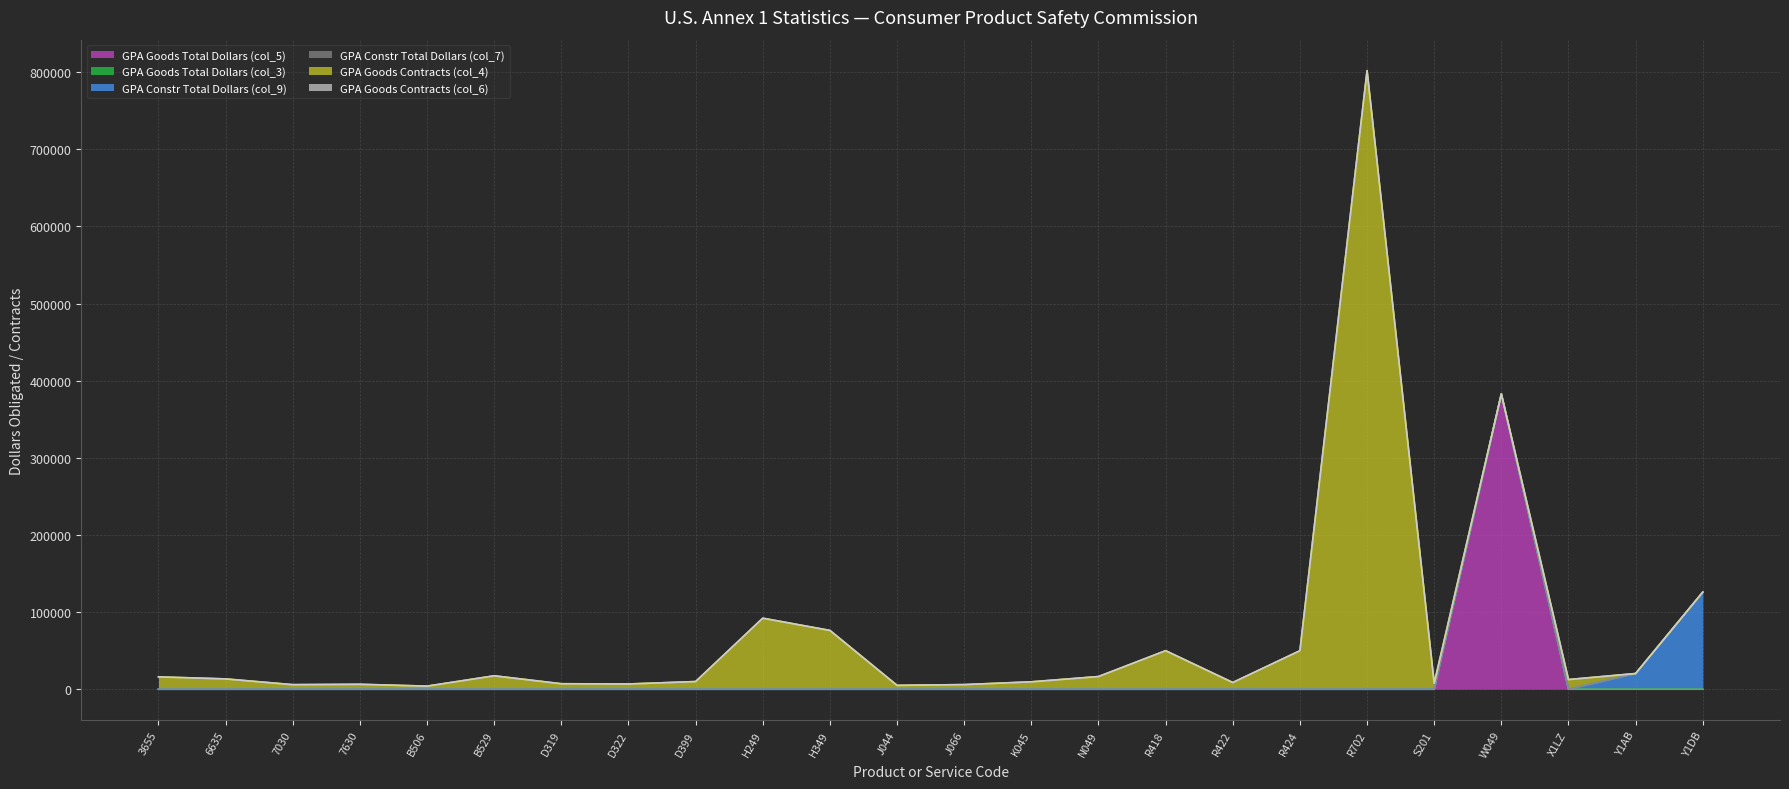

What is the total value across all series at J066?

5980.0